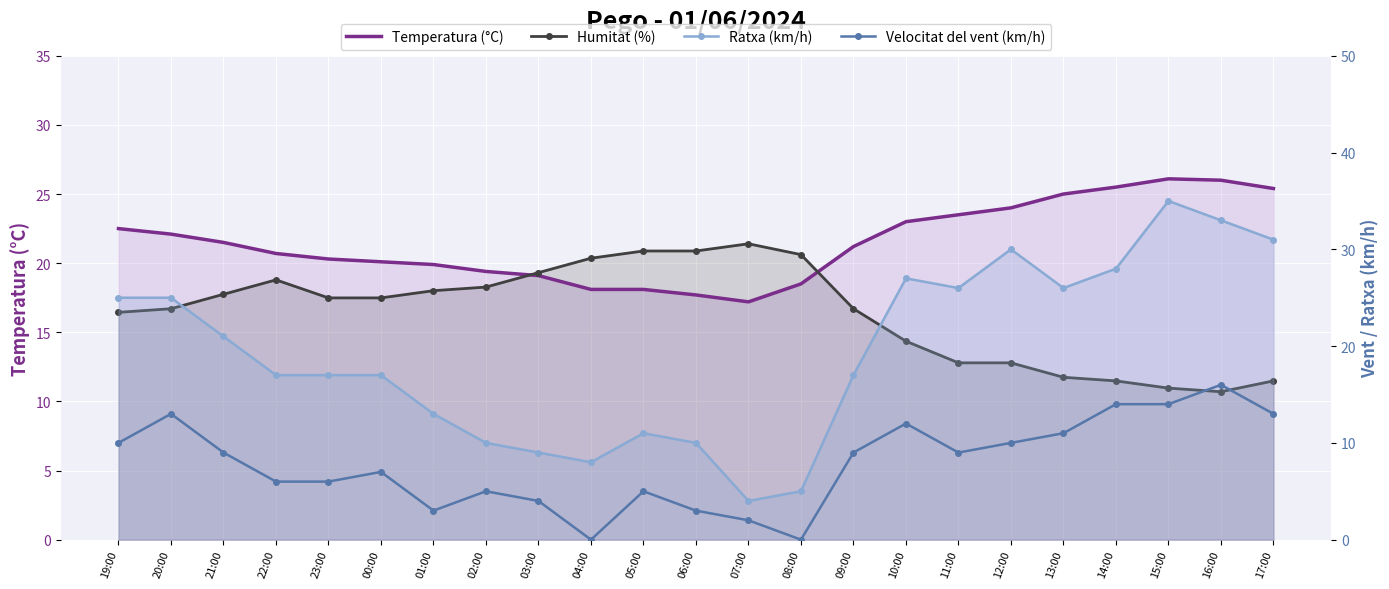

What value does the Velocitat del vent (km/h) series have at 19:00?

10.0